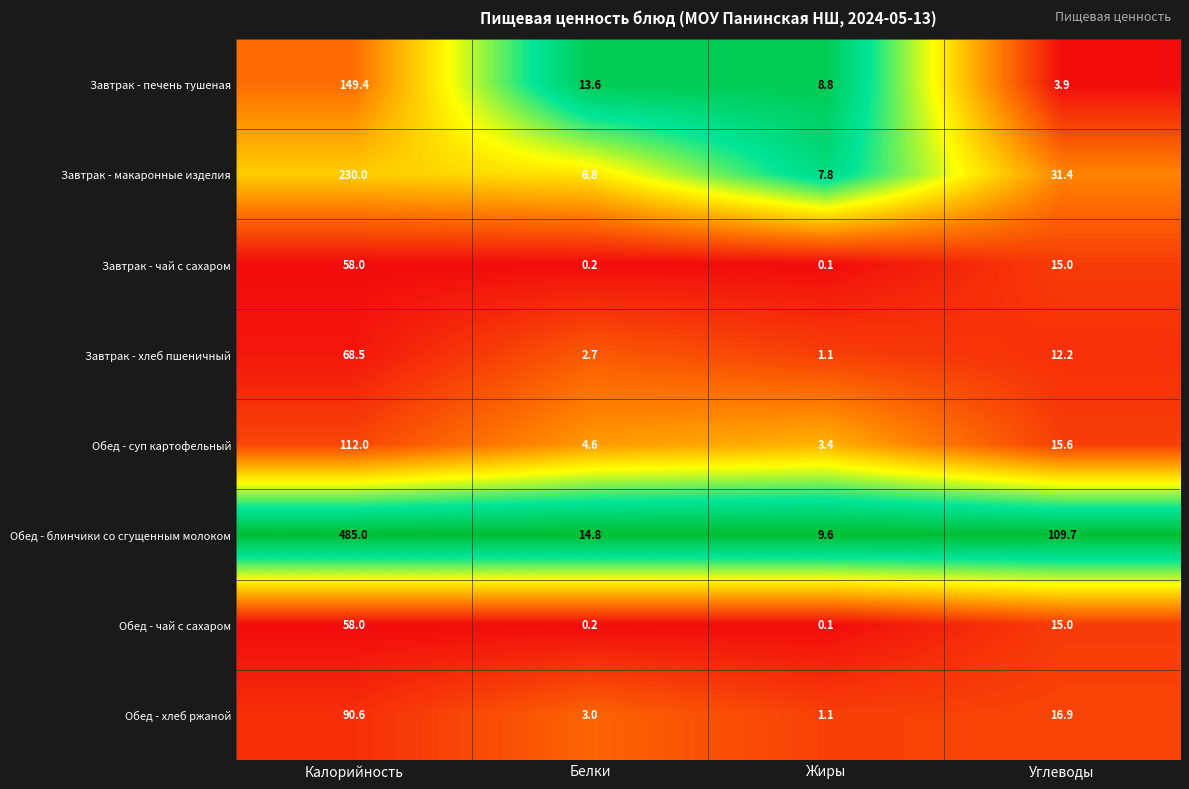

Where is Завтрак - чай с сахаром nearest to the value 29?

Углеводы